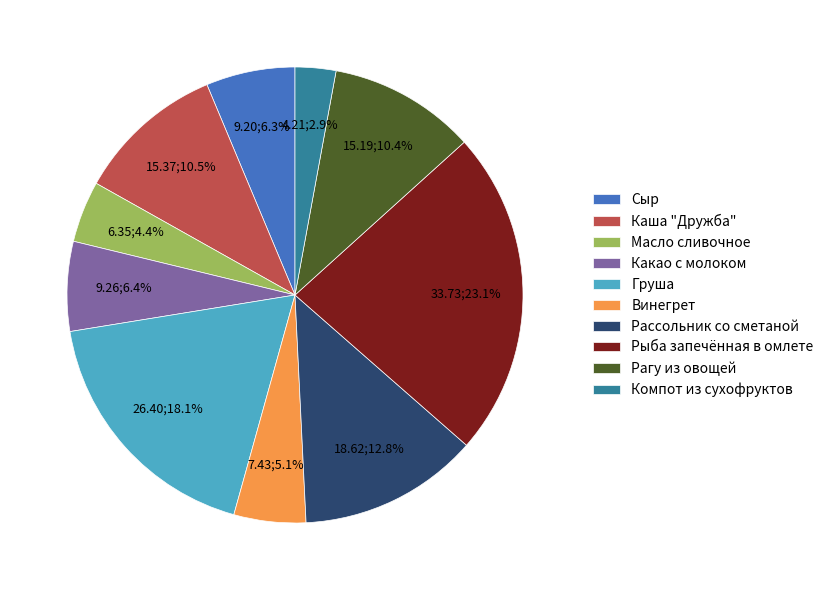

Which slice is the largest?

Рыба запечённая в омлете